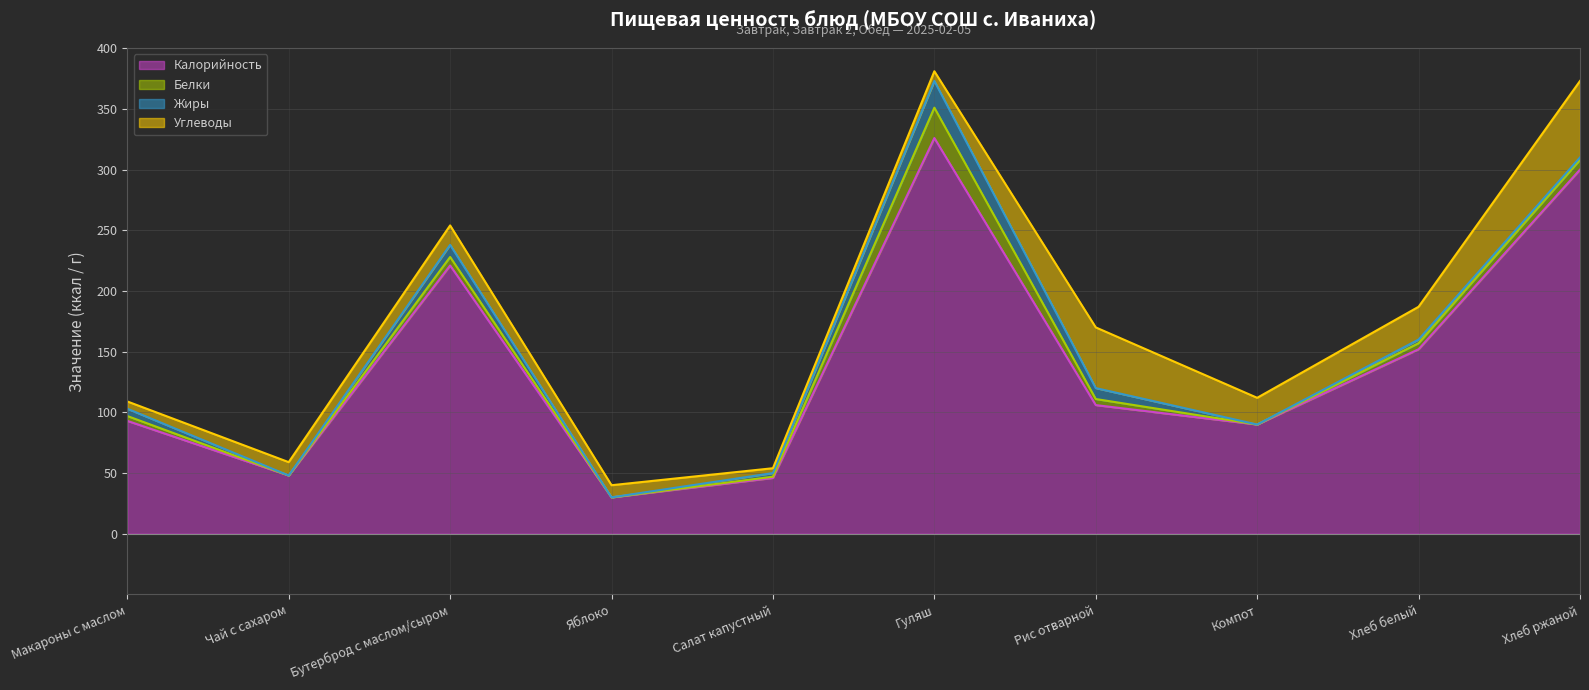

Between which two adjacent categories do Белки and Жиры first intersect?

Салат капустный and Гуляш